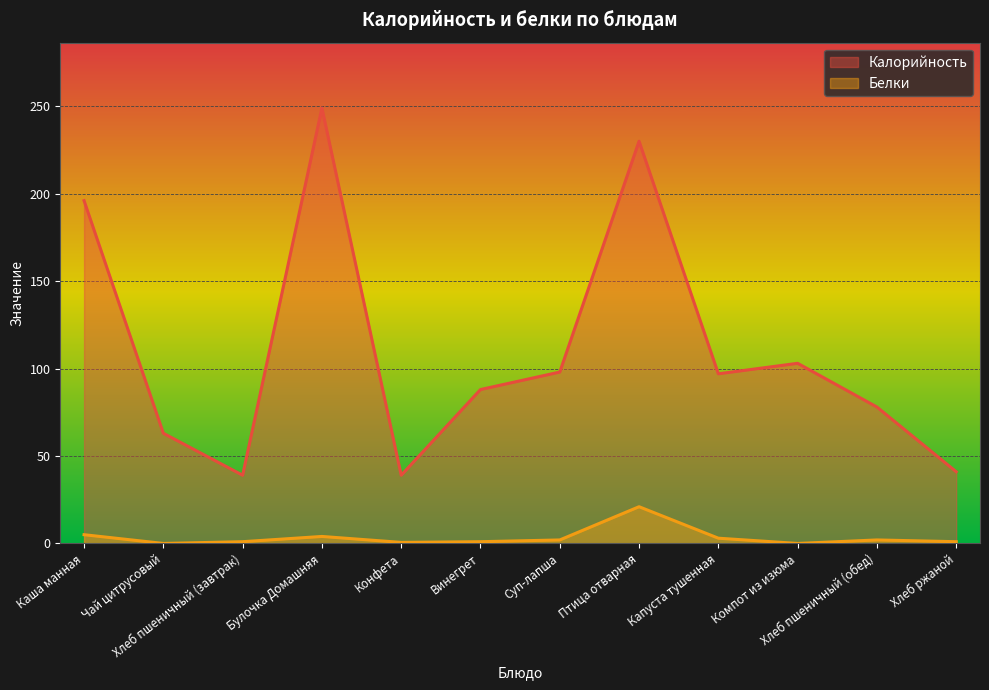

Is it true that Калорийность equals 127.1 at Каша манная?

False